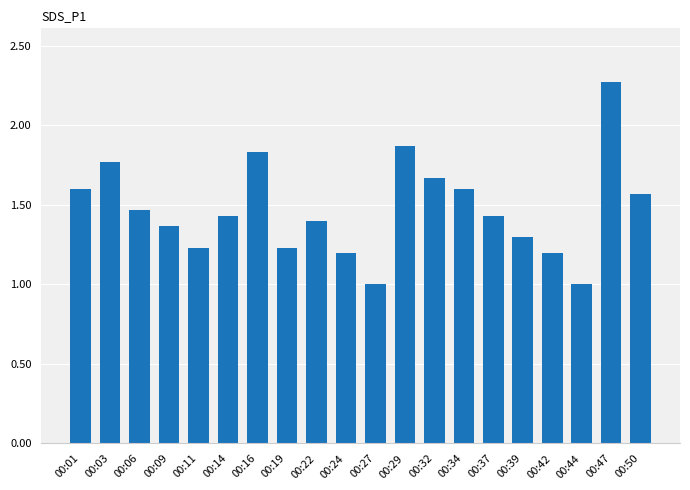

What is the value of the 16th bar from the left?

1.3